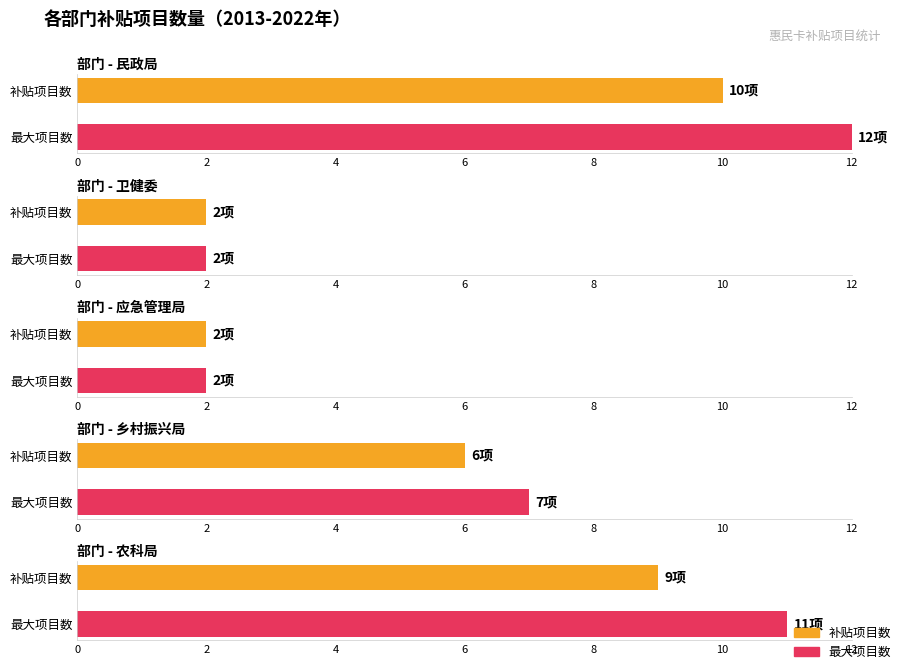

What is the difference between the values at 乡村振兴局 and 应急管理局?

4